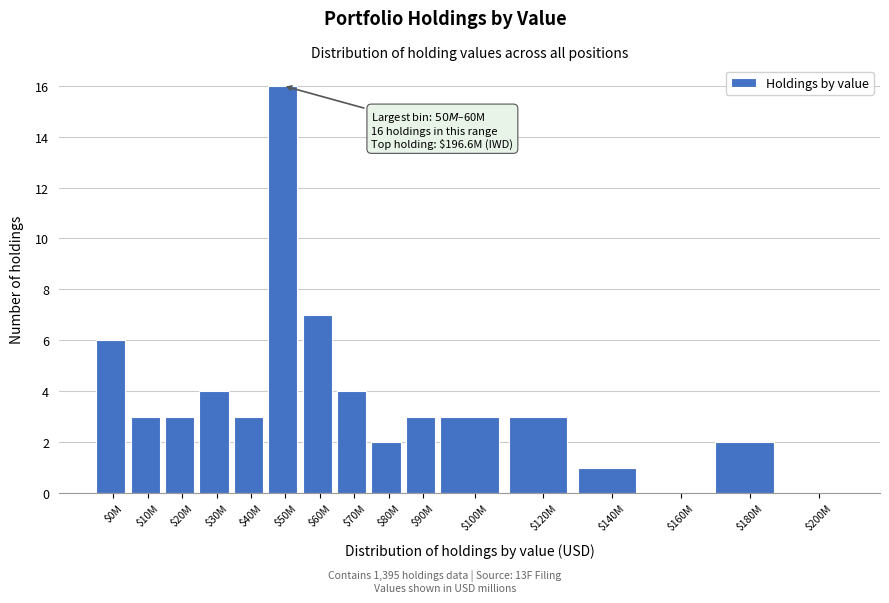

What is the sum of all values?

60